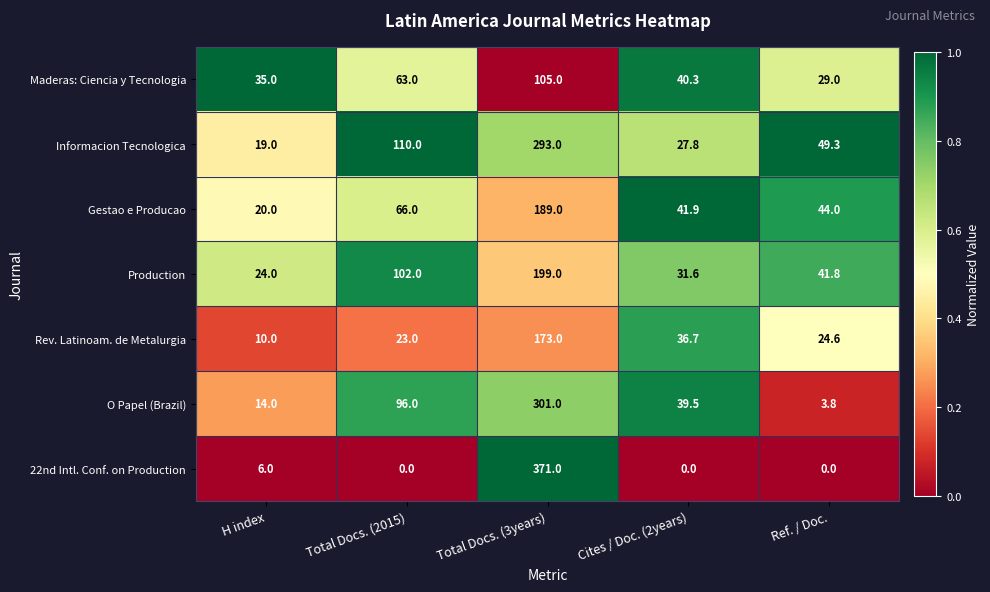

What is the spread (max minus min) of values at Cites / Doc. (2years)?

41.9